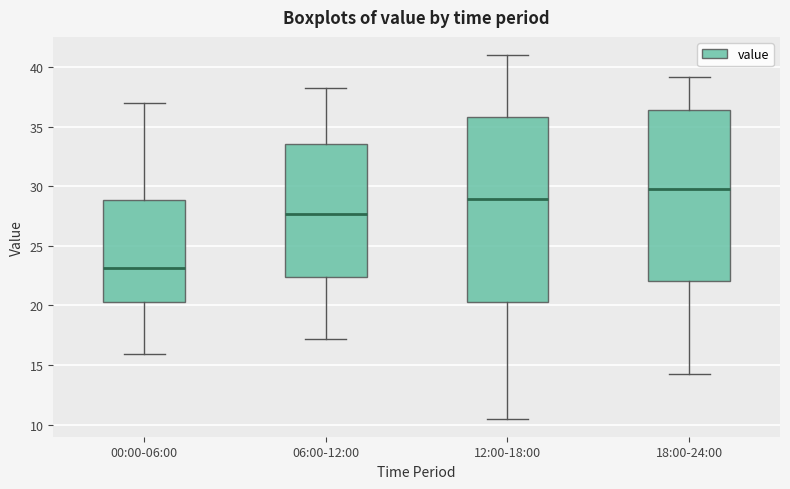

Comparing the boxes themselves (not the whiskers), which one is the tallest?

12:00-18:00